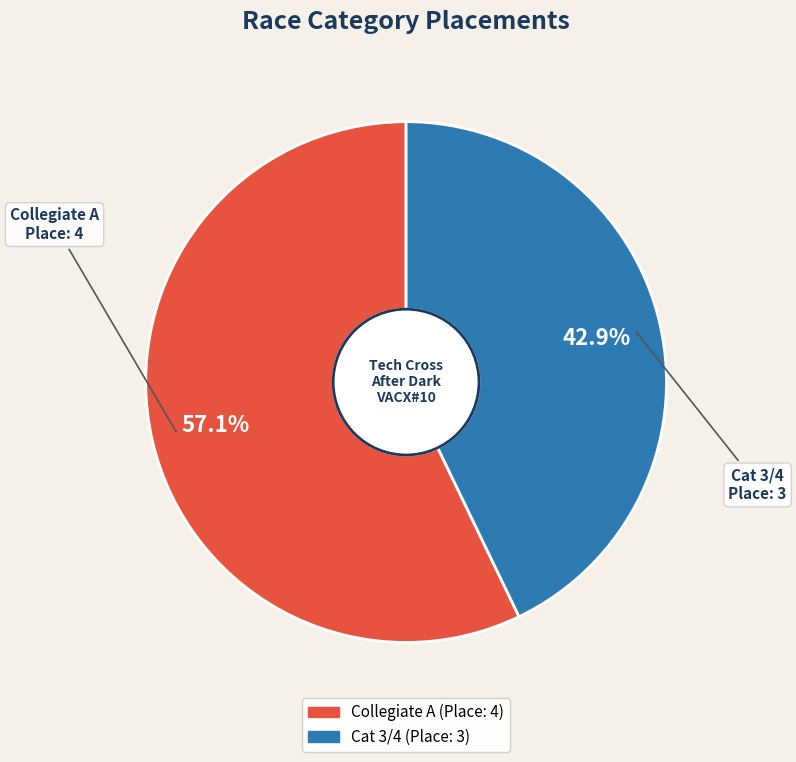

How many slices are in this pie chart?

2